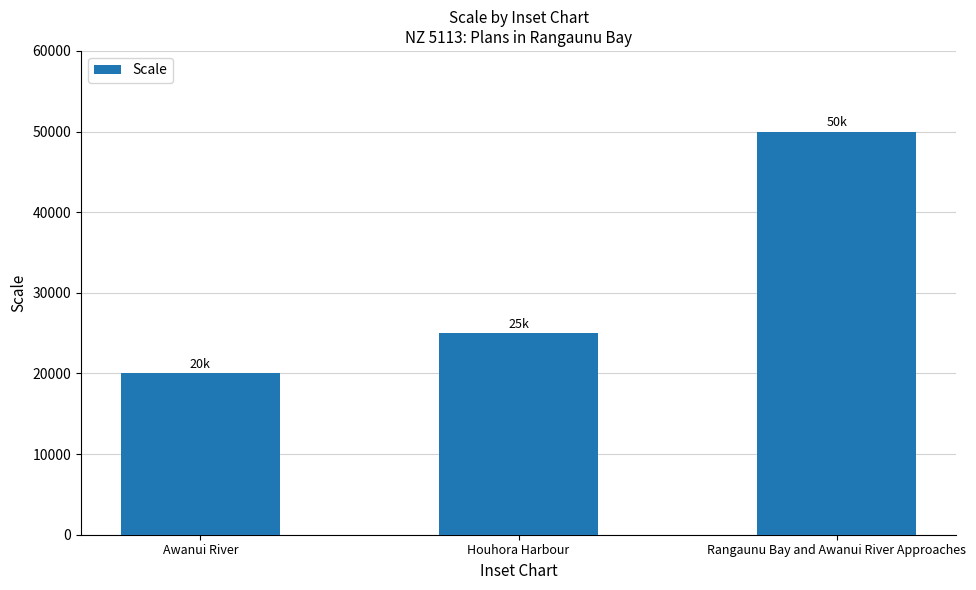

List the labels in order of value, largest first.

Rangaunu Bay and Awanui River Approaches, Houhora Harbour, Awanui River